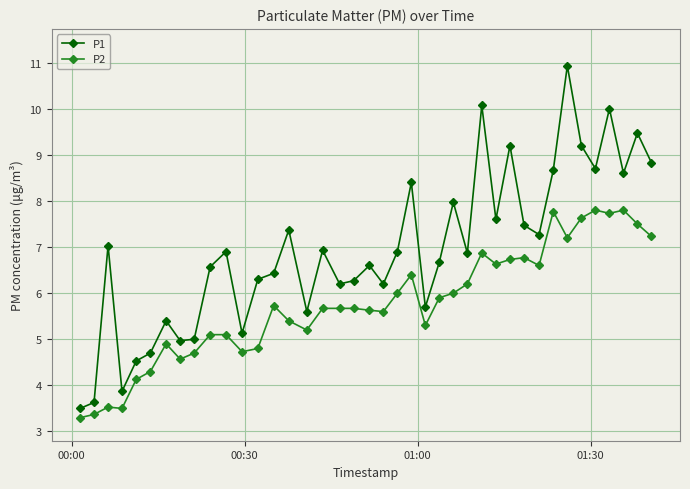

What is the difference between the maximum and minimum values in the P1 series?

7.4